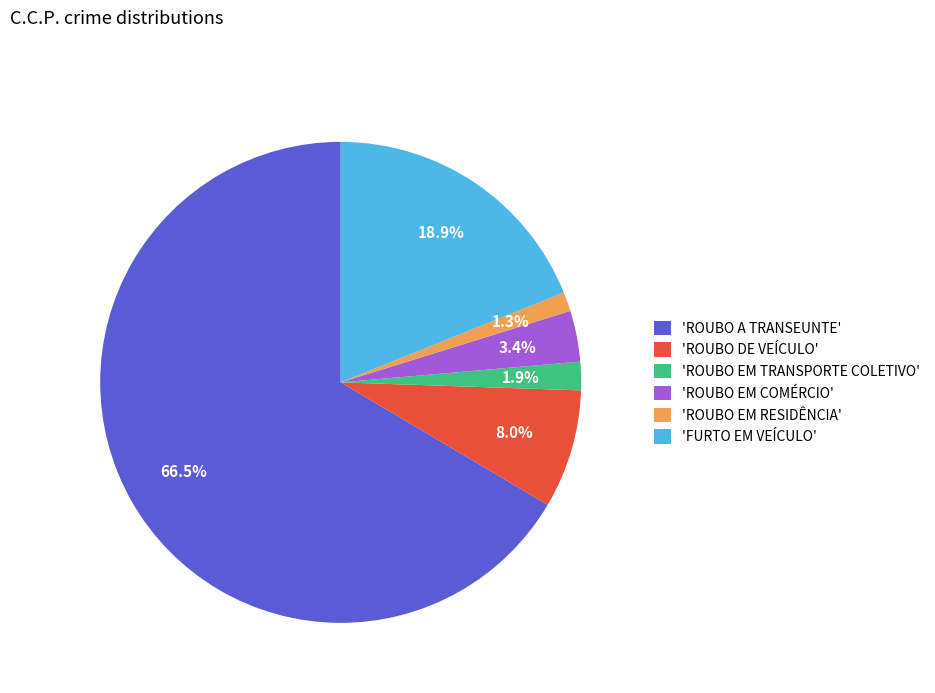

Which category has the smallest portion of the pie?

'ROUBO EM RESIDÊNCIA'